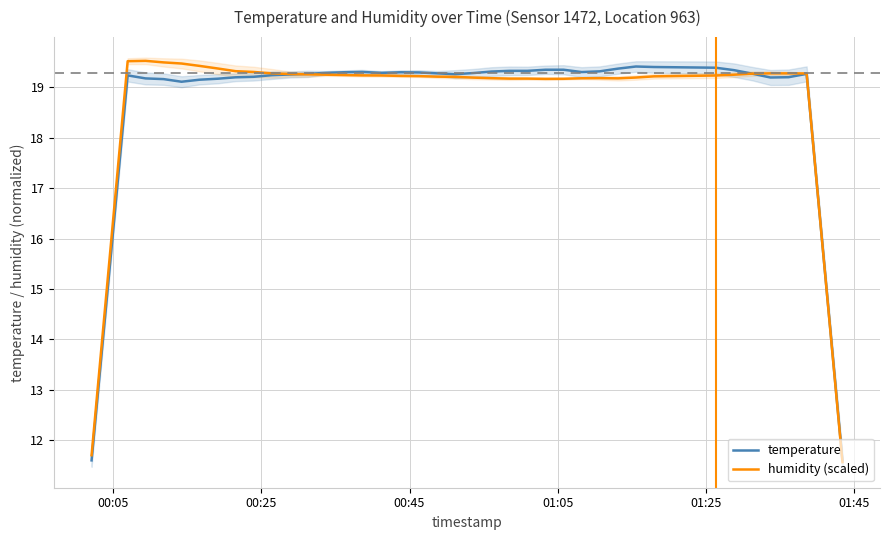

What are all the series names shown in the legend?

temperature, humidity (scaled)